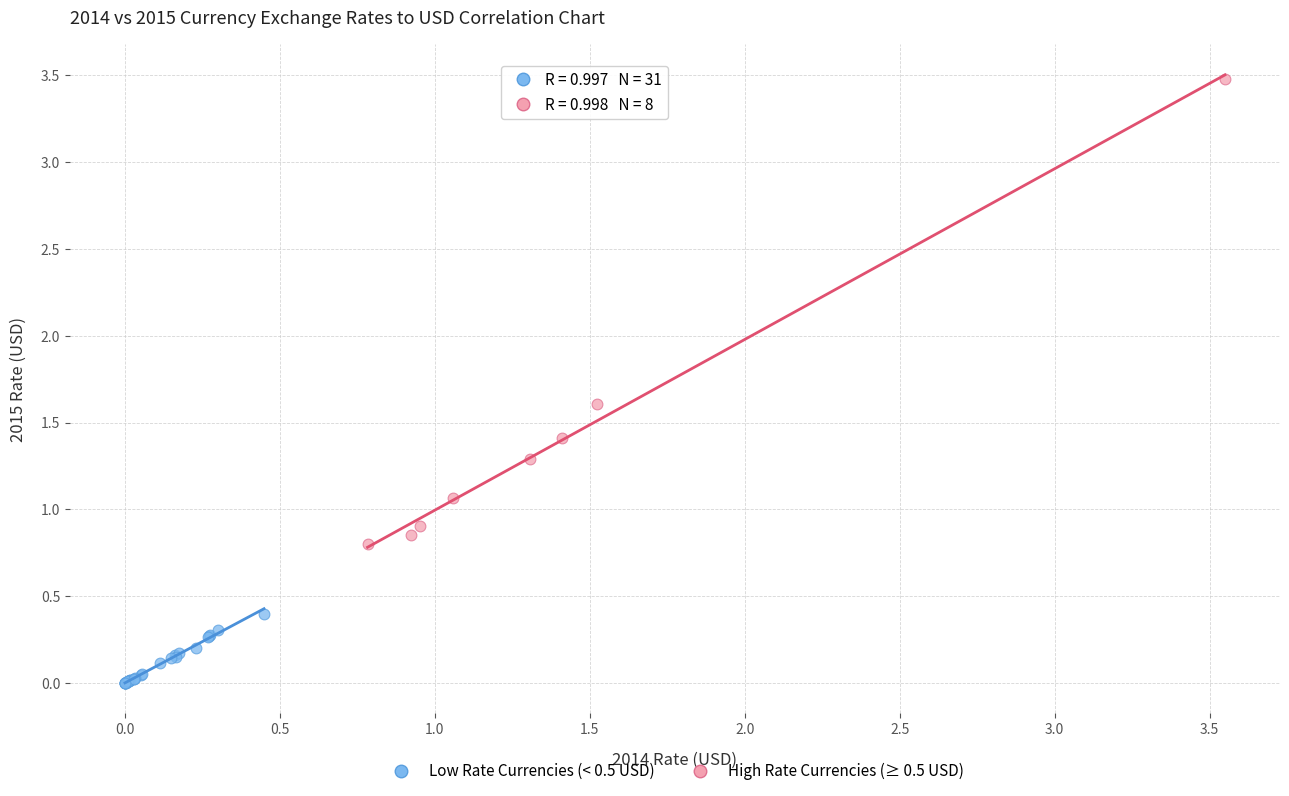

Which series reaches the minimum Y coordinate?

Low Rate Currencies (< 0.5 USD)